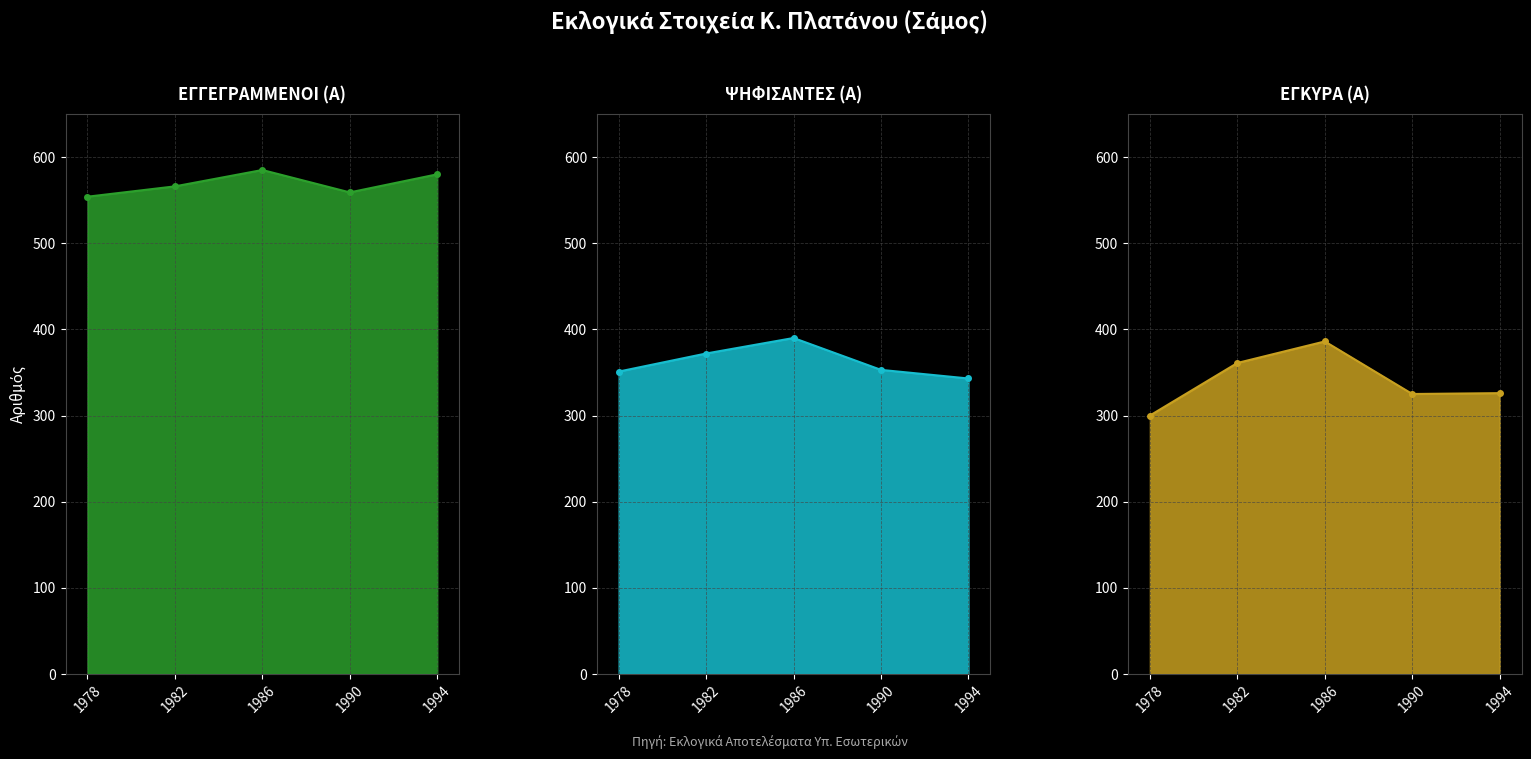

At how many categories does at least one series exceed 497?

5